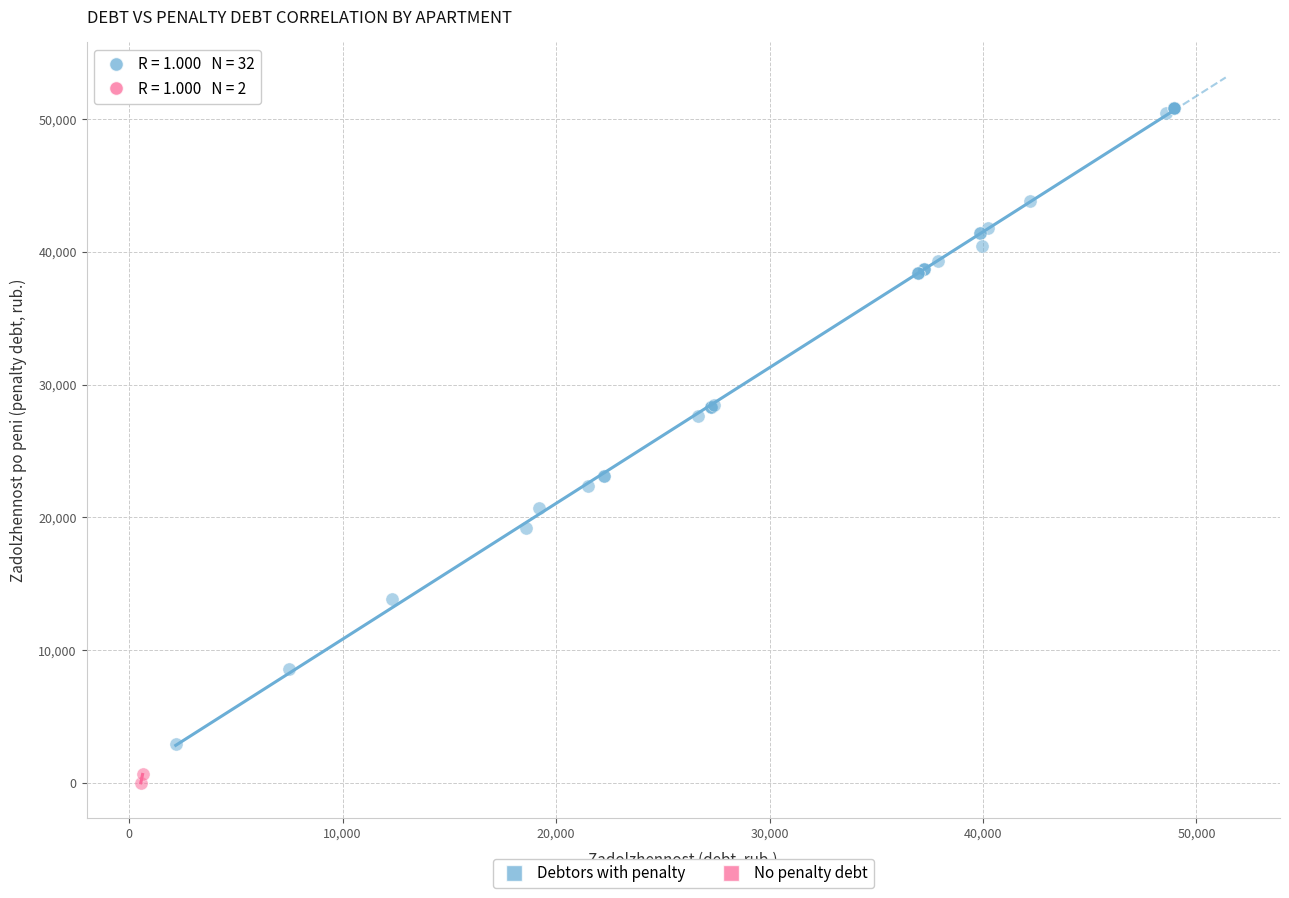

What are all the series names shown in the legend?

Debtors with penalty, No penalty debt